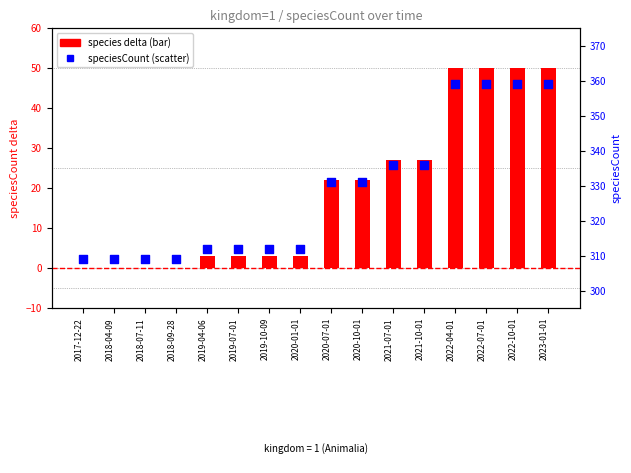

Which series has the largest total across all categories?

speciesCount (scatter)